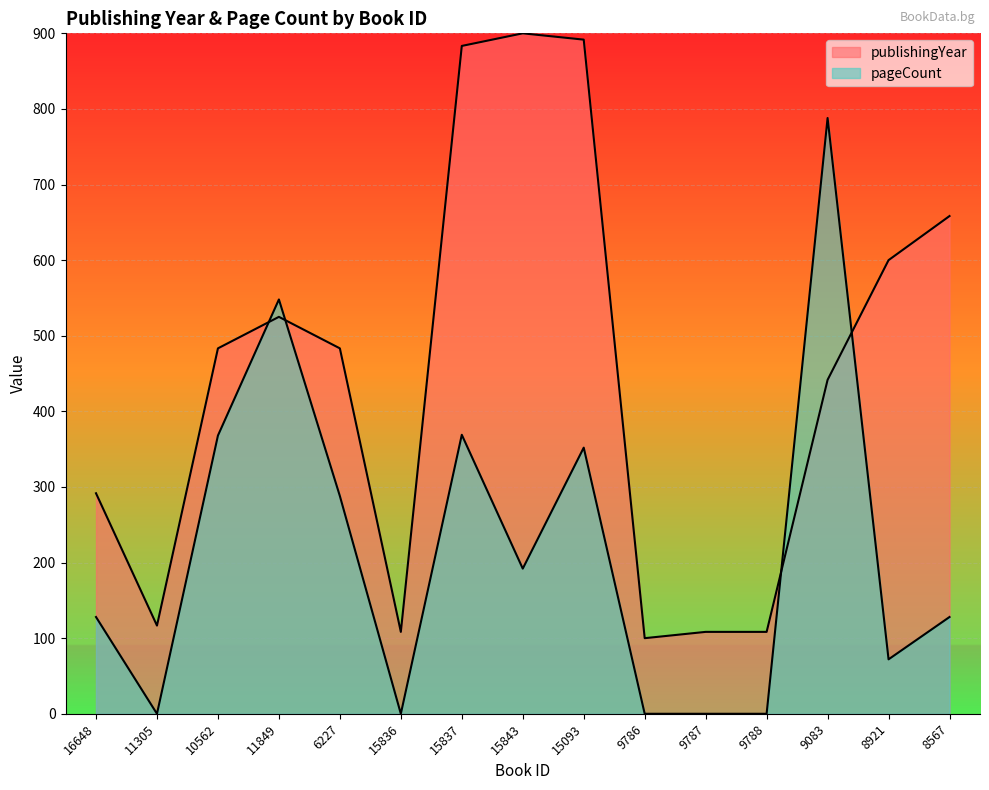

What is the difference between the maximum and minimum values in the publishingYear series?

800.0